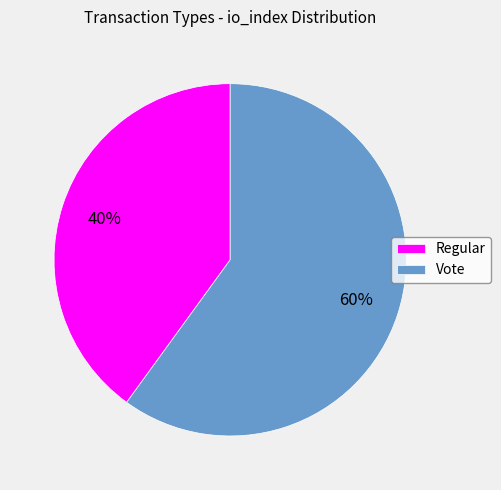

Do Regular and Vote together represent more than half of the pie?

Yes